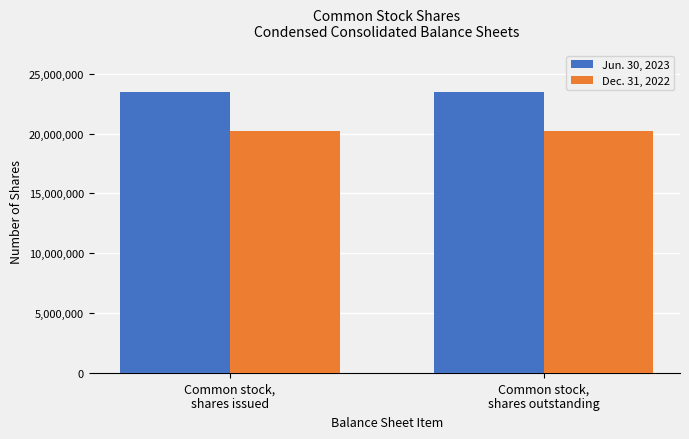

What is the lowest value of the Jun. 30, 2023 series?

23458302